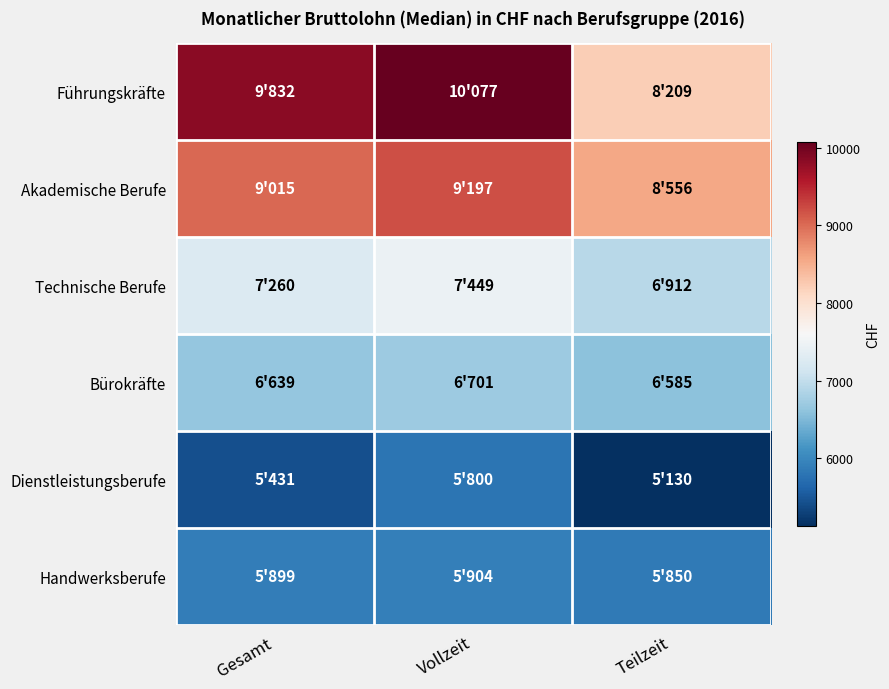

Which category has the lowest value across all series?

Teilzeit